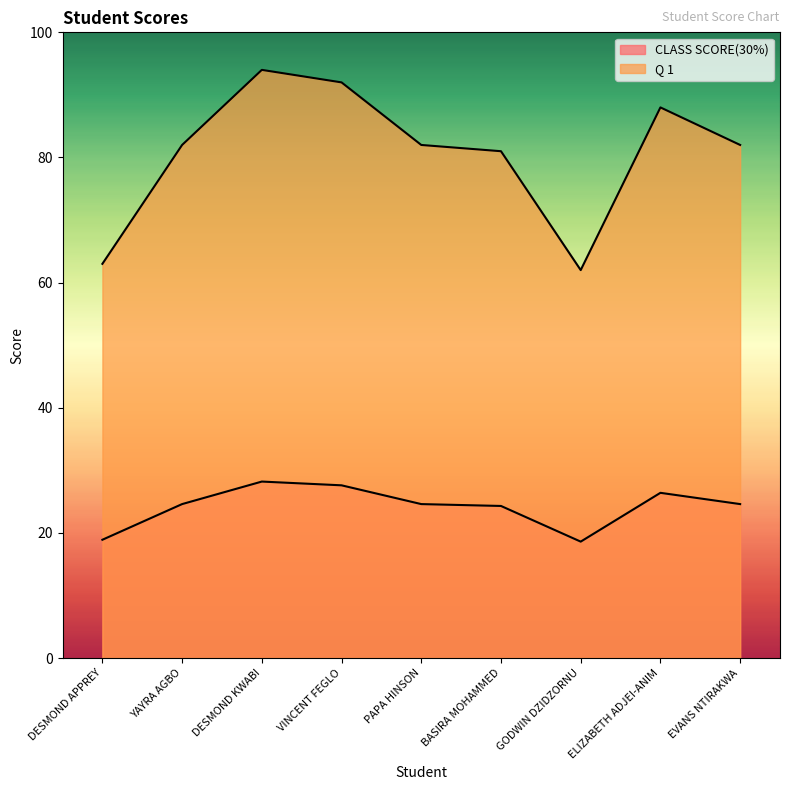

What is the average value of the CLASS SCORE(30%) series?

24.2